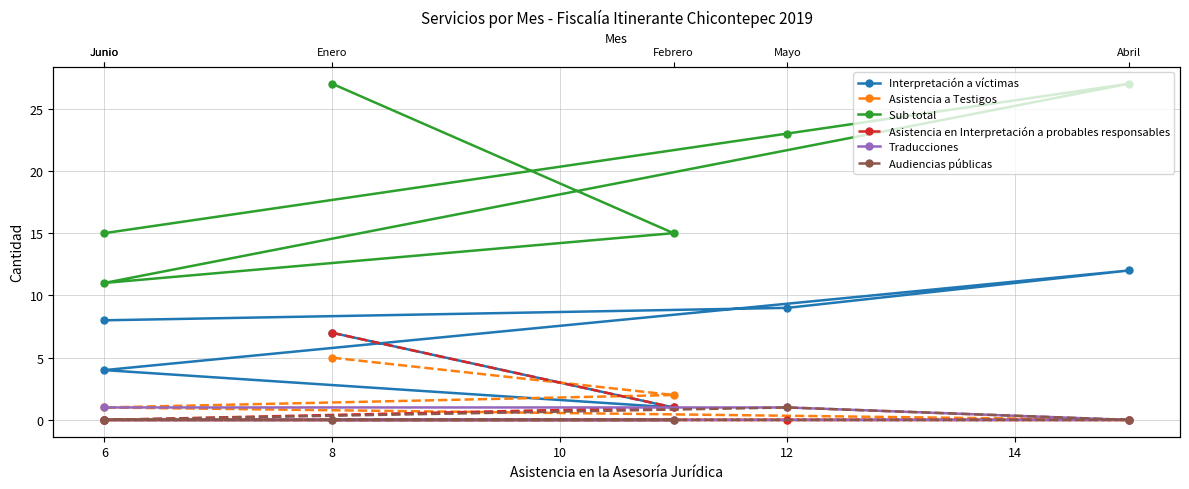

Is it true that Audiencias públicas equals 0 at 6?

True